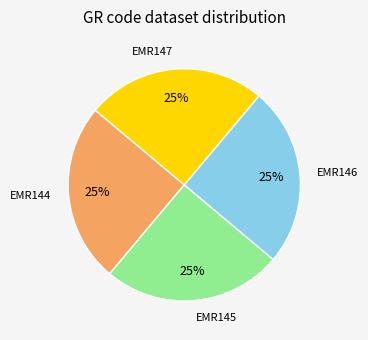

Is EMR145 the majority of the pie?

No